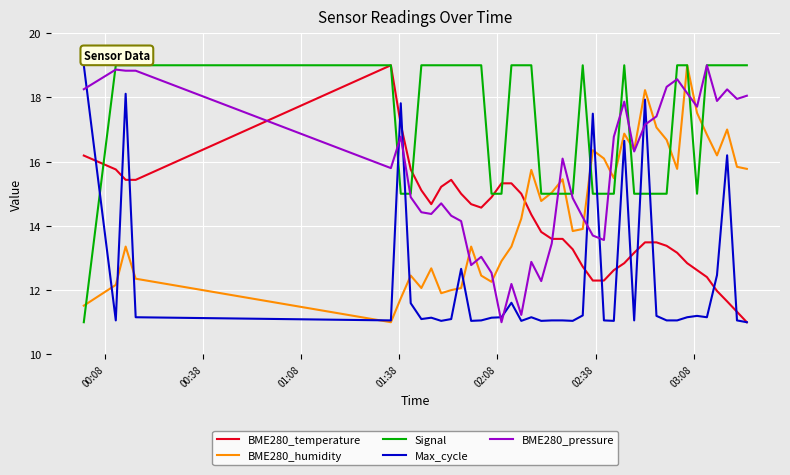

Which series has the largest total across all categories?

Signal